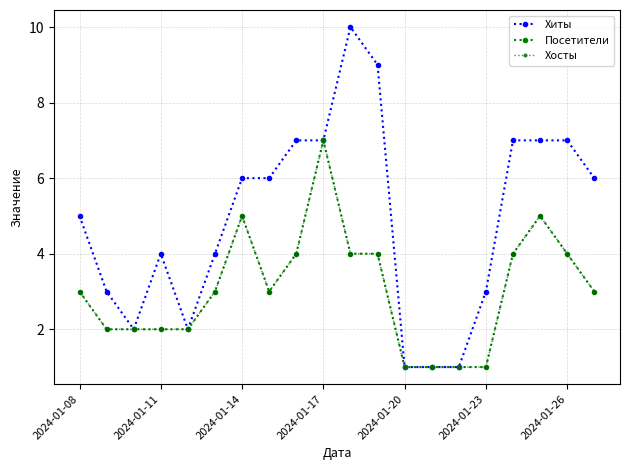

At which category is the sum across all series the highest?

2024-01-17